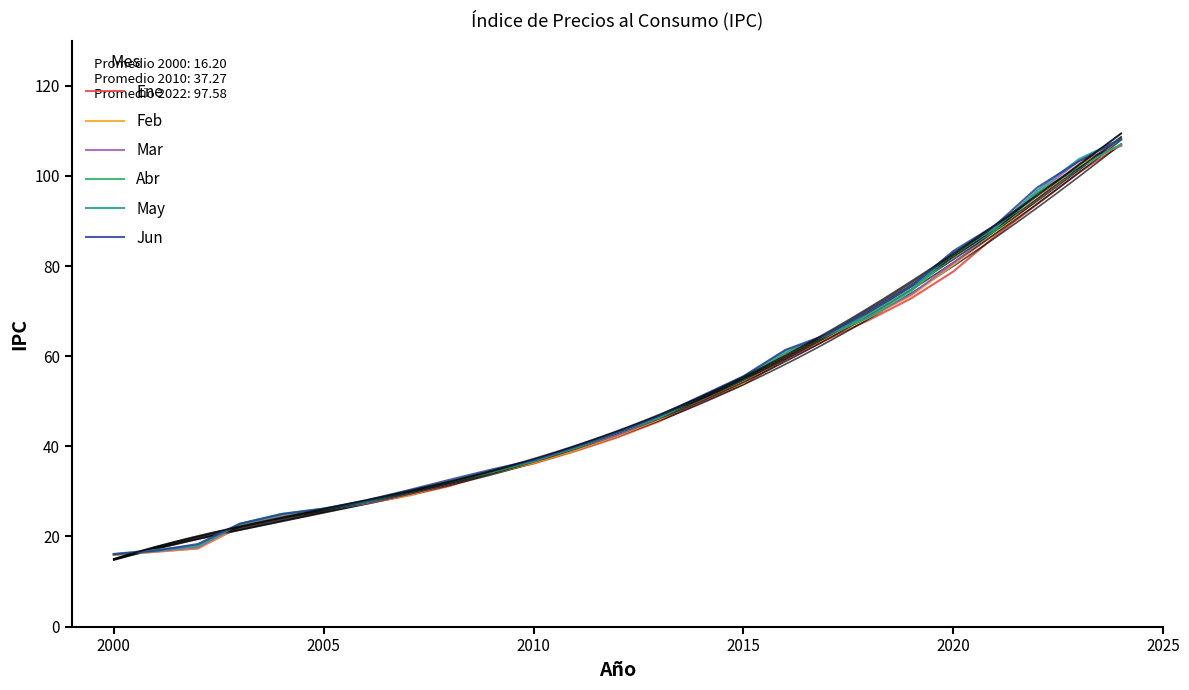

How many categories are shown in the chart?

25